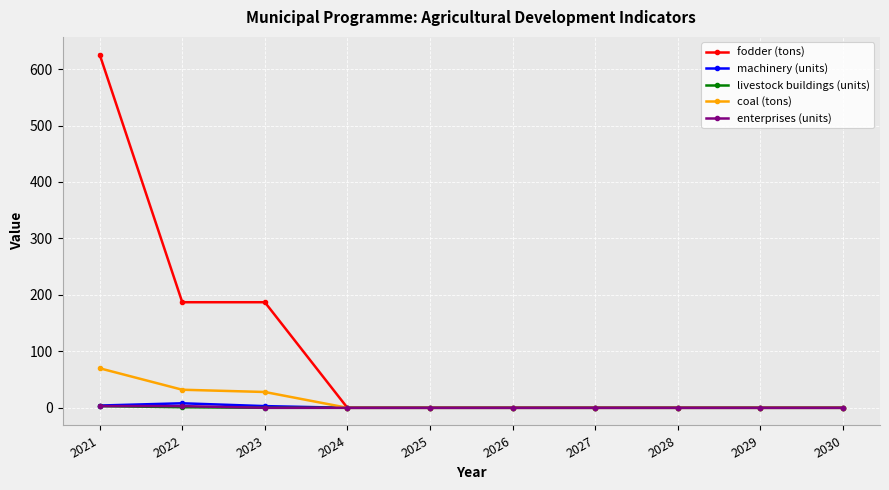

What is the difference between the maximum and minimum values in the machinery (units) series?

8.0